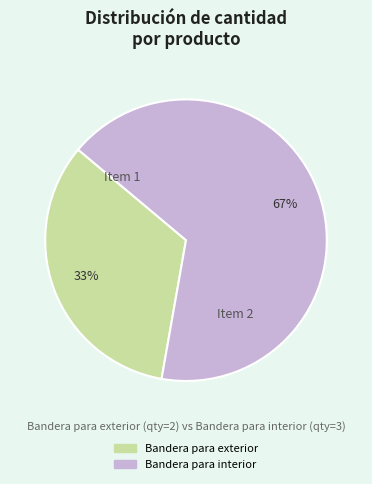

Combined, do Bandera para interior and Bandera para exterior account for over 50%?

Yes